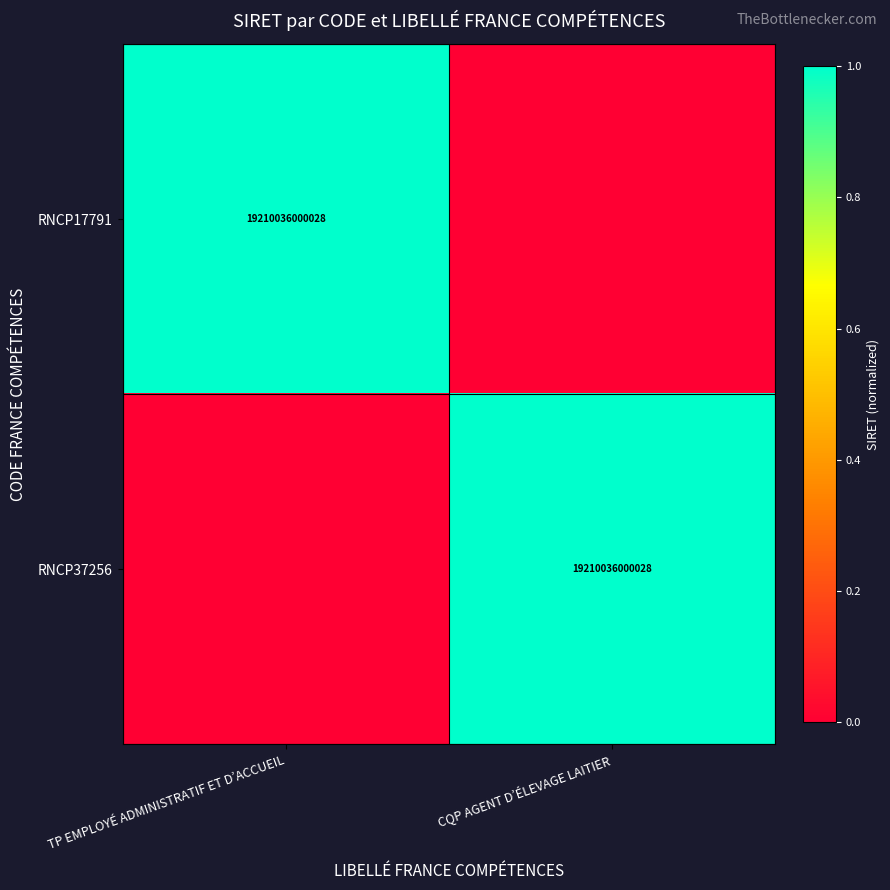

The value of RNCP17791 at TP EMPLOYÉ ADMINISTRATIF ET D’ACCUEIL is 32511077484149. True or false?

False